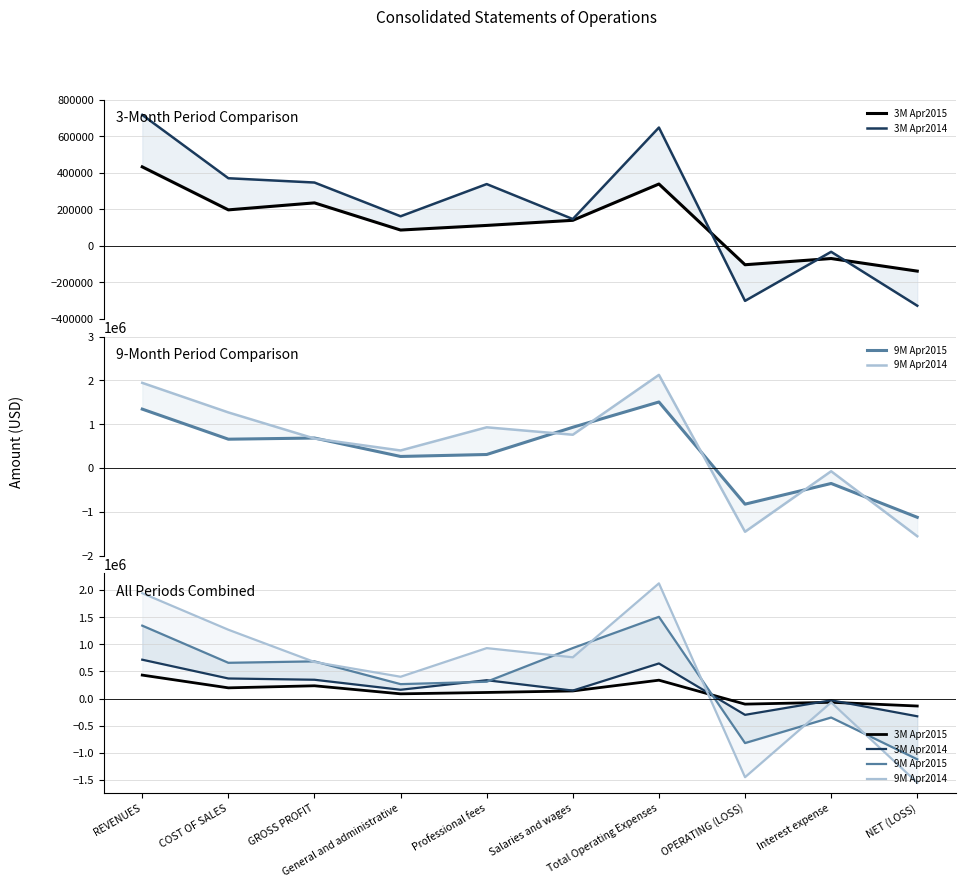

At which label is 3M Apr2014 closest to 194704?

General and administrative